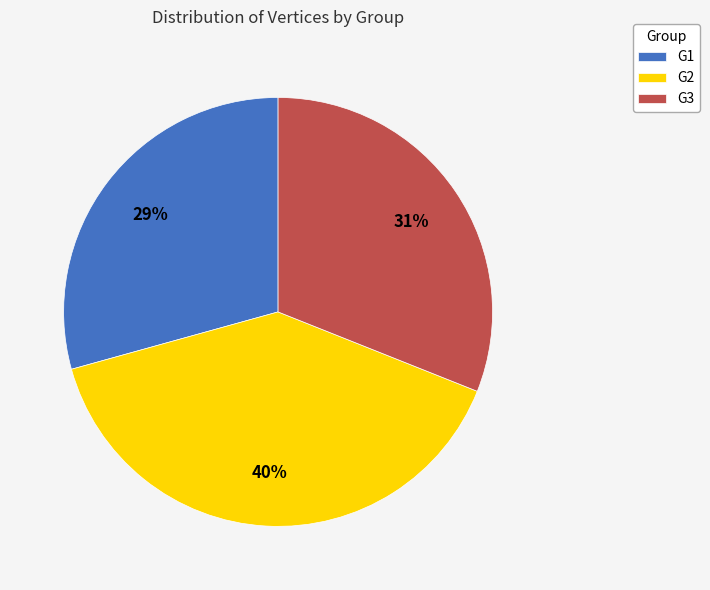

Is the sum of G2 and G1 greater than half?

Yes